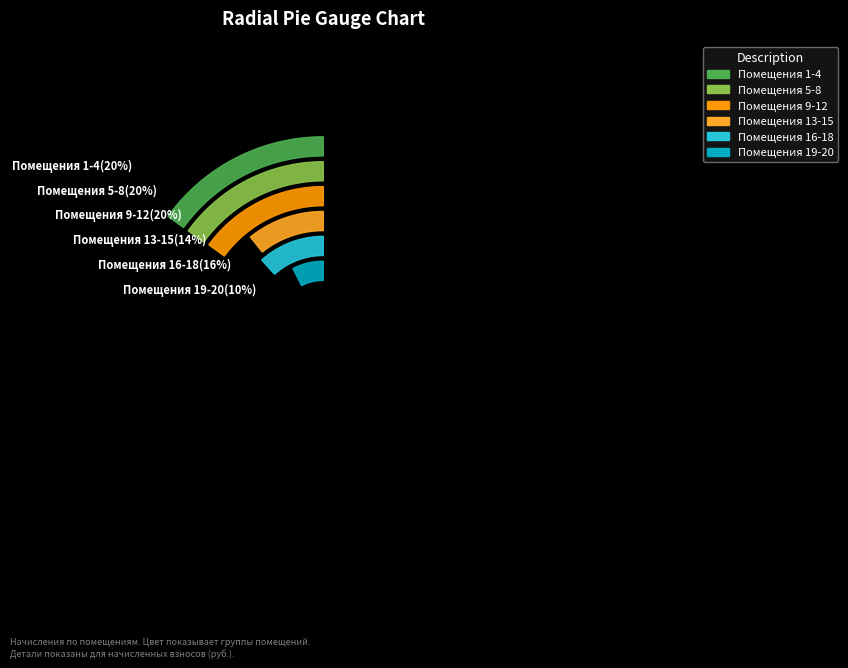

Does any single category account for the majority?

No